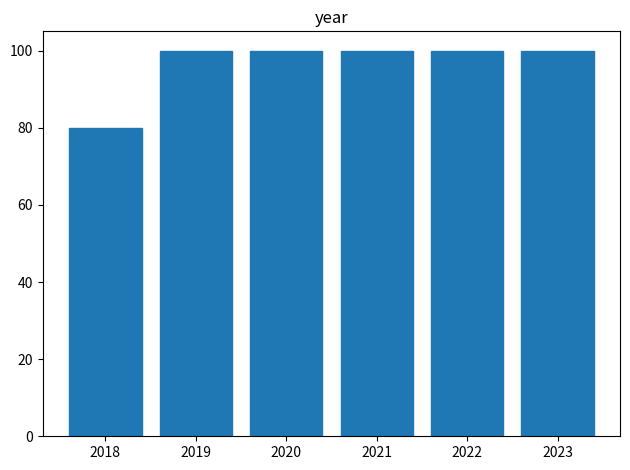

Reading left to right, transcribe this chart: for each bar, give the range it covers on the x-axis and its height. The values are not printed on the chart, so give them approximately, as read against the axis.

2017.5 to 2018.5: 80
2018.5 to 2019.5: 100
2019.5 to 2020.5: 100
2020.5 to 2021.5: 100
2021.5 to 2022.5: 100
2022.5 to 2023.5: 100